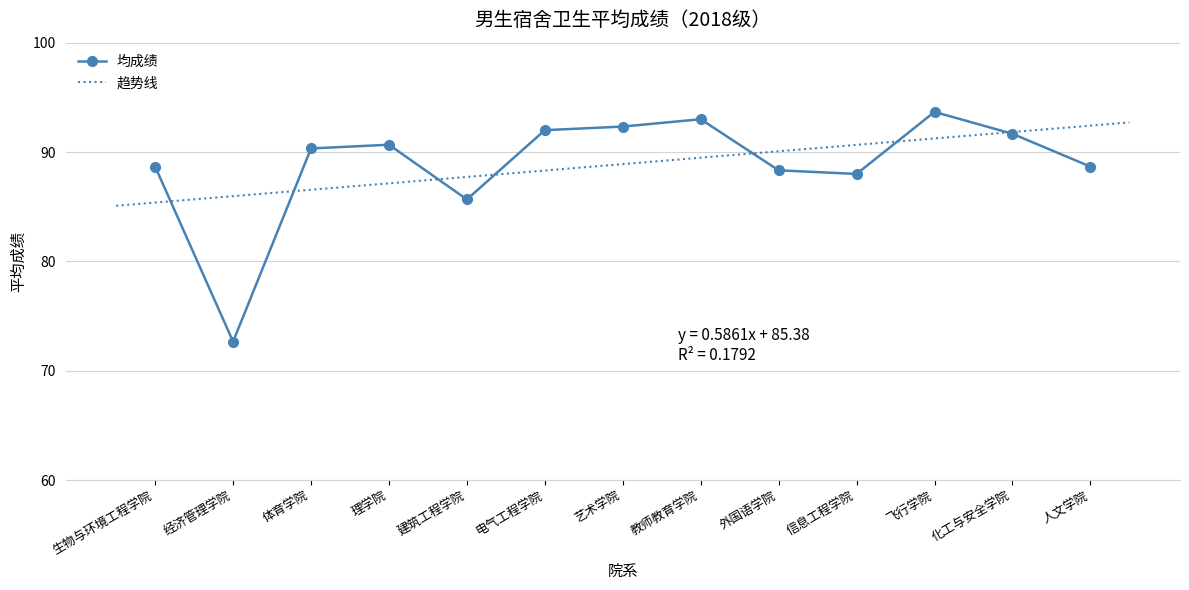

List the labels in order of value, smallest first.

经济管理学院, 建筑工程学院, 信息工程学院, 外国语学院, 生物与环境工程学院, 人文学院, 体育学院, 理学院, 化工与安全学院, 电气工程学院, 艺术学院, 教师教育学院, 飞行学院